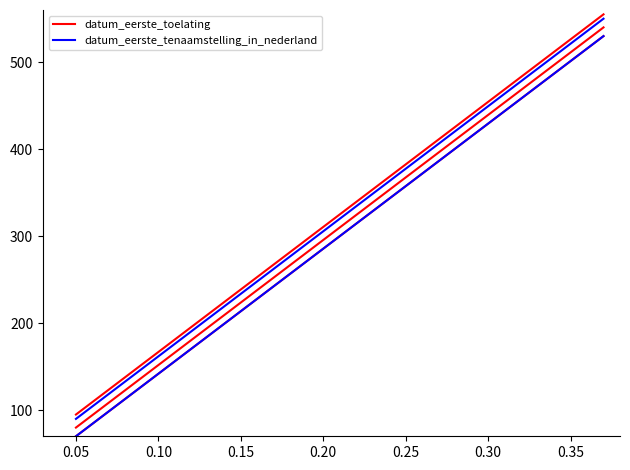

Between 0.00 and 0.05, which is larger?

0.05